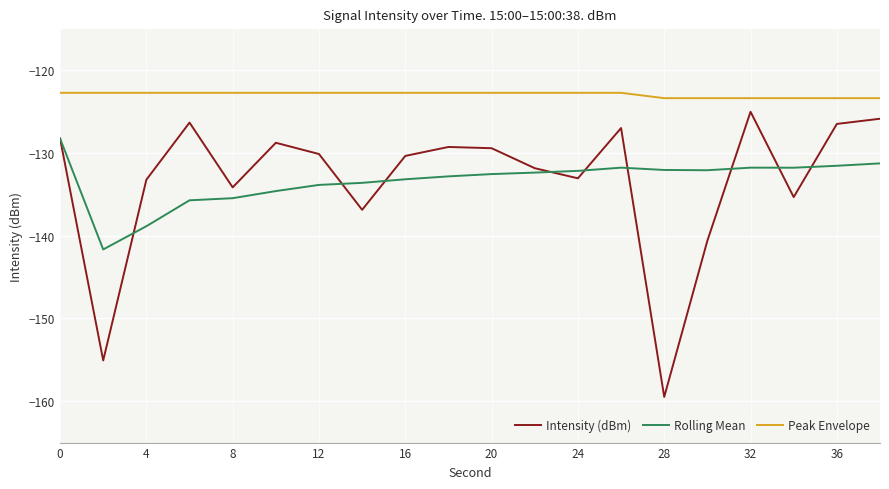

What is the smallest value displayed?

-159.5